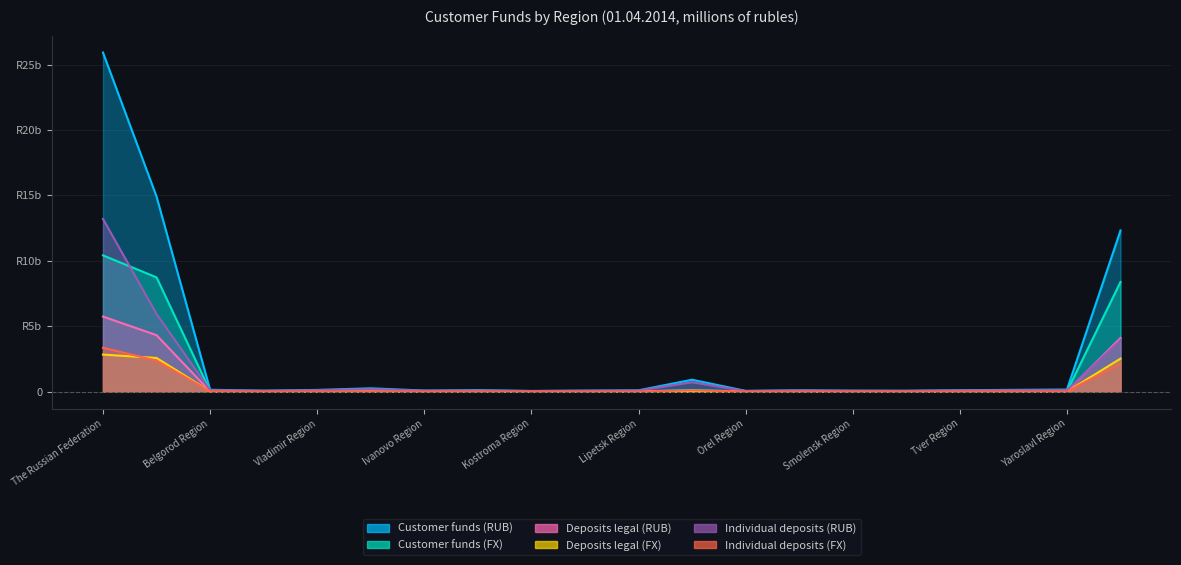

Which has a higher value, Smolensk Region or CENTRAL FEDERAL DISTRICT?

CENTRAL FEDERAL DISTRICT